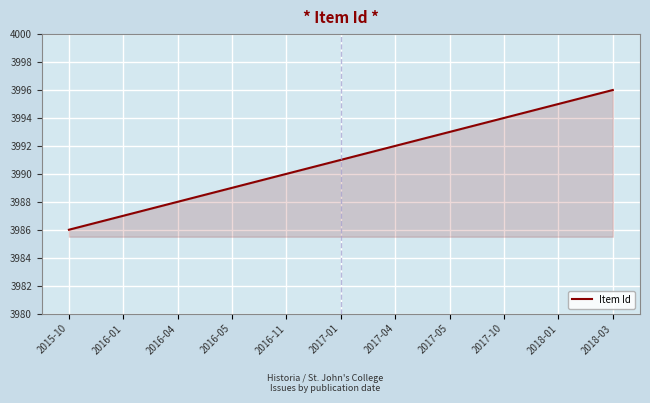

What position from the left is 2018-01?

10